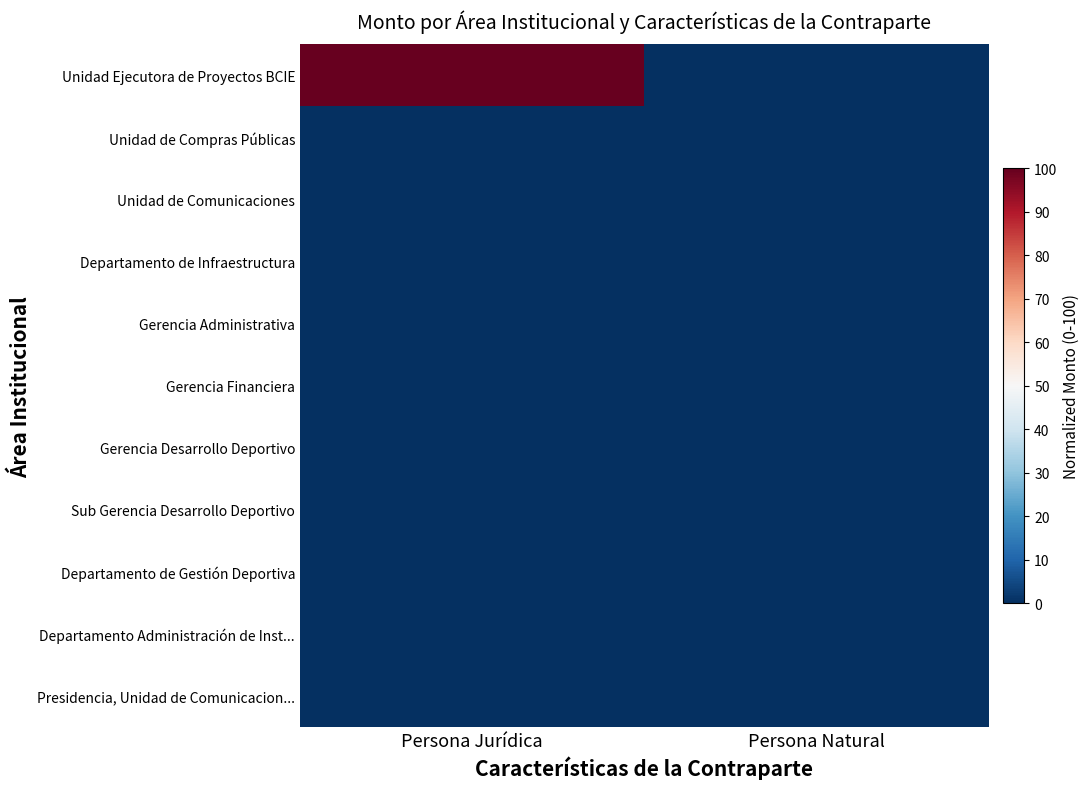

Which series has the largest range (max minus min)?

Unidad Ejecutora de Proyectos BCIE